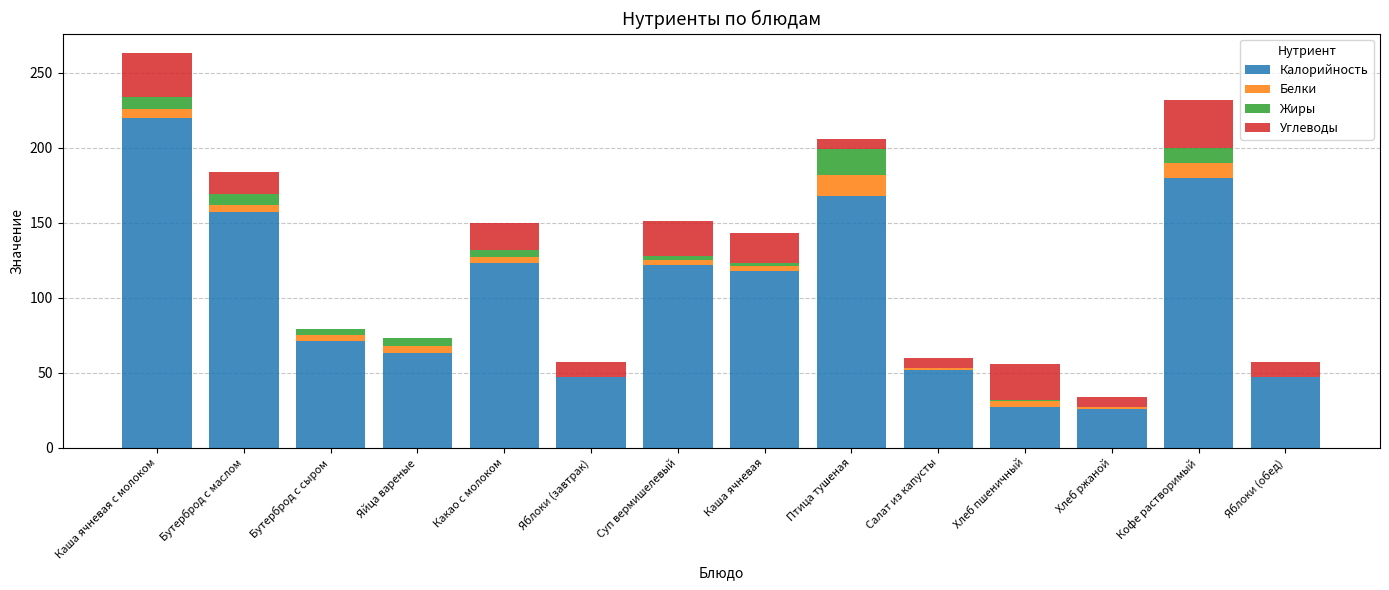

What is the average value of the Калорийность series?

102